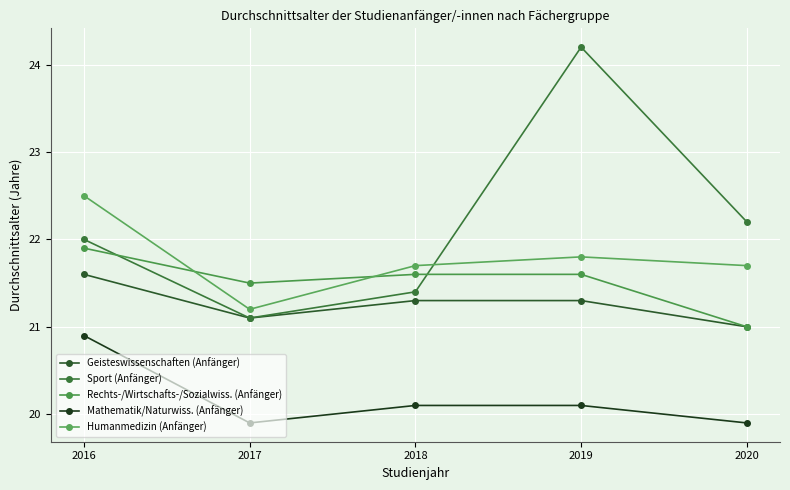

At how many categories does at least one series exceed 21?

5